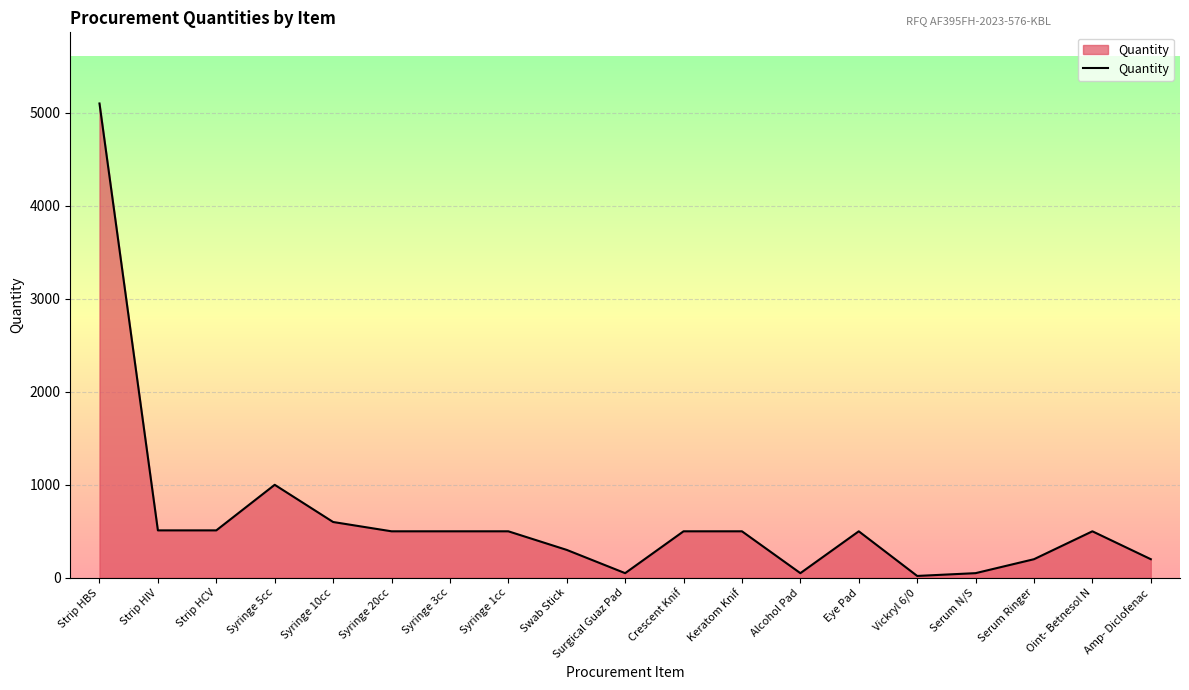

What is the greatest value displayed?

5100